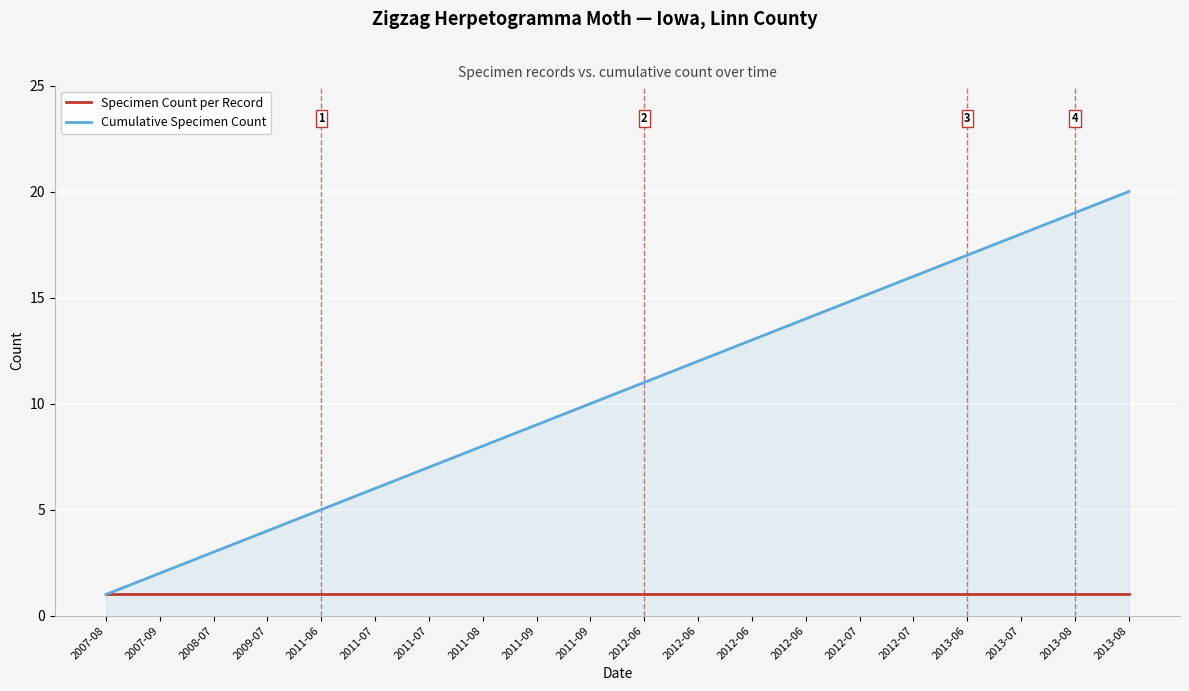

How many lines are shown in the chart?

2